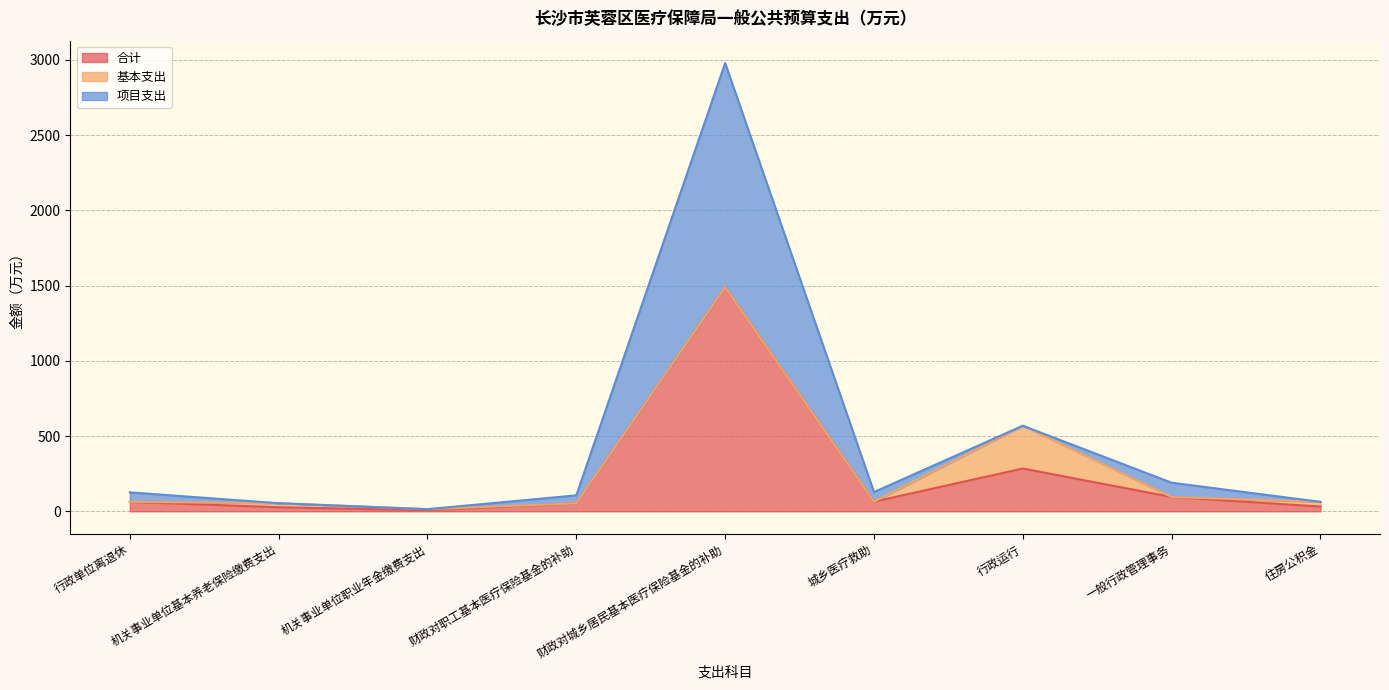

True or false: 项目支出 has a value of 1323.1 at 财政对城乡居民基本医疗保险基金的补助.

False